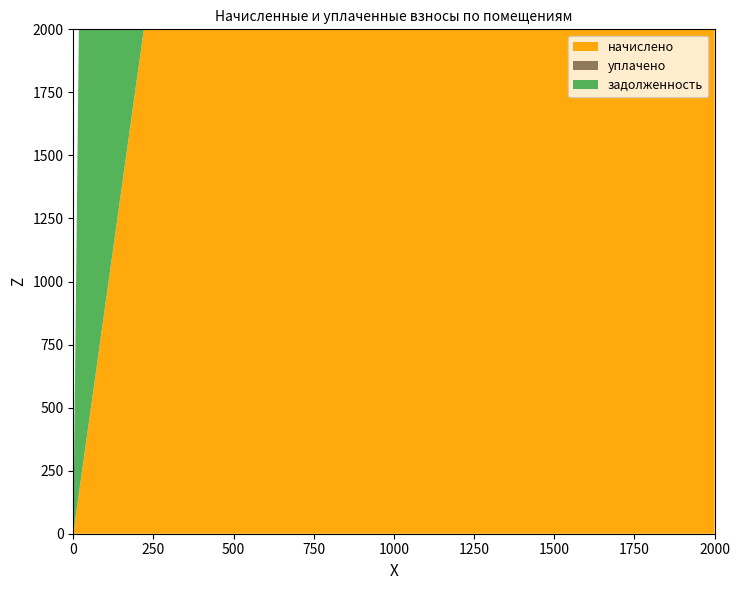

Reading left to right, list all the values displayed in this chart.

начислено: 1=0.0	2=2019.3	3=2152.9	4=2006.6	5=2235.5	6=2054.3	7=2098.8	8=2210.1	9=2054.3	10=2082.9
уплачено: 1=0.0	2=0.0	3=1794.0	4=2006.6	5=2236.0	6=2054.3	7=2098.8	8=2210.1	9=1711.2	10=2082.6
задолженность: 1=0.0	2=23392.2	3=358.8	4=334.4	5=372.0	6=342.4	7=349.8	8=368.4	9=342.4	10=346.8